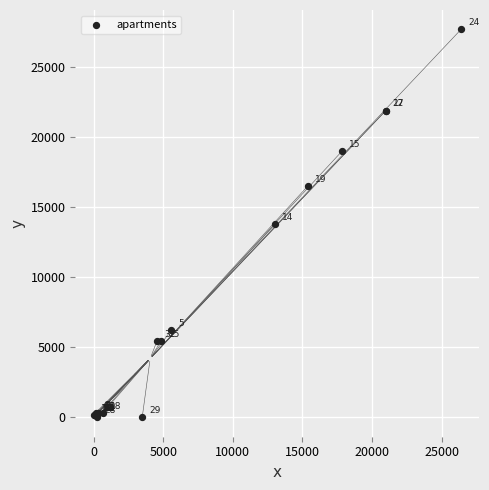

What Y value in the scatter plot is closest to 13857?

13812.9